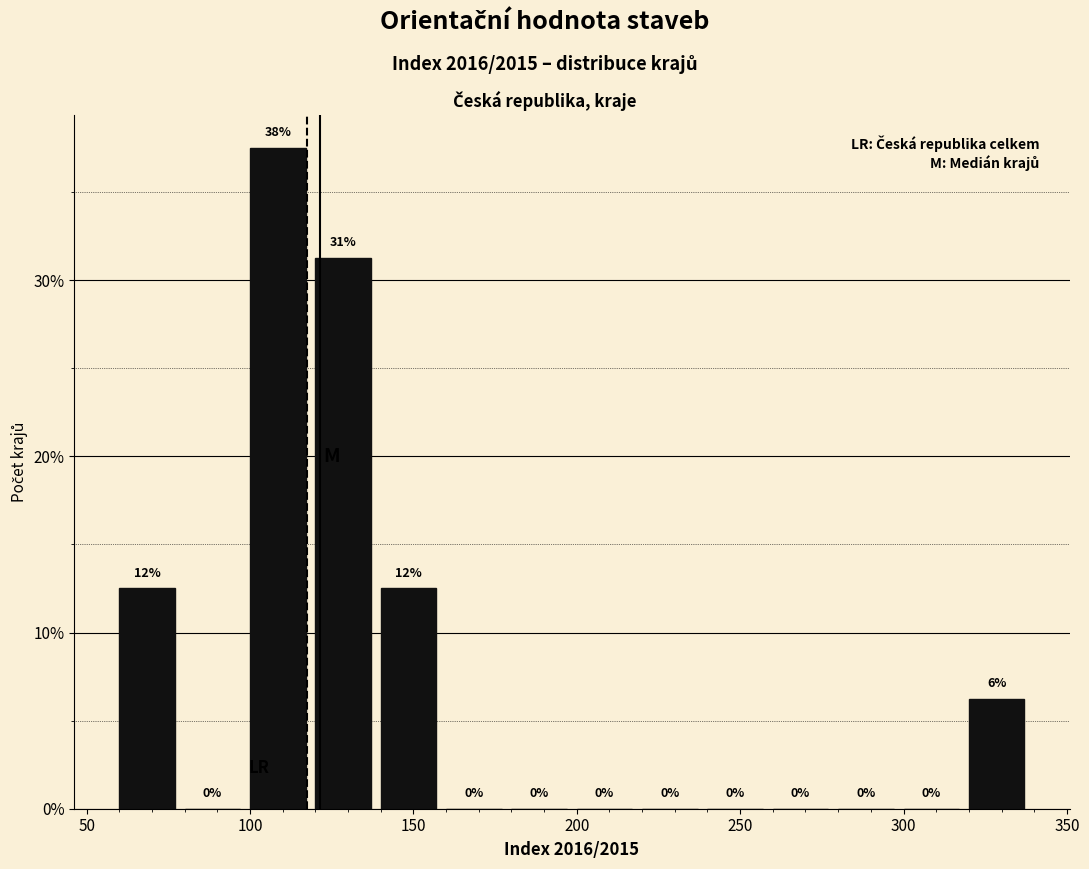

Which range on the x-axis has the tallest bar?

100 to 120